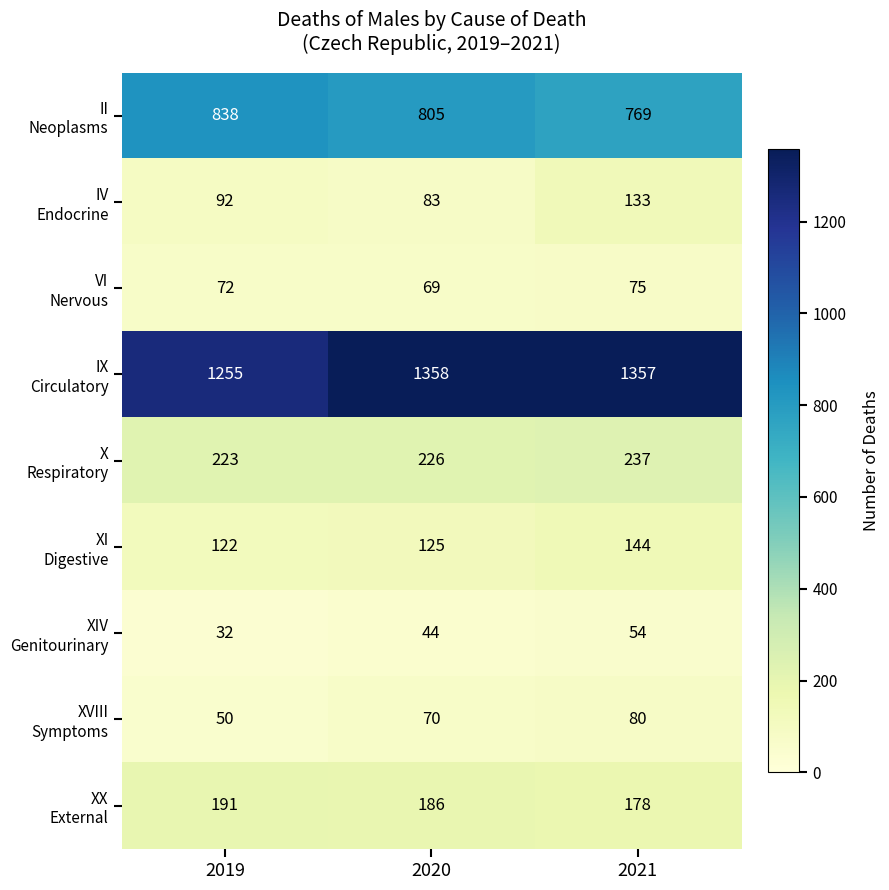

What is the difference between the highest and lowest values at 2020?

1314